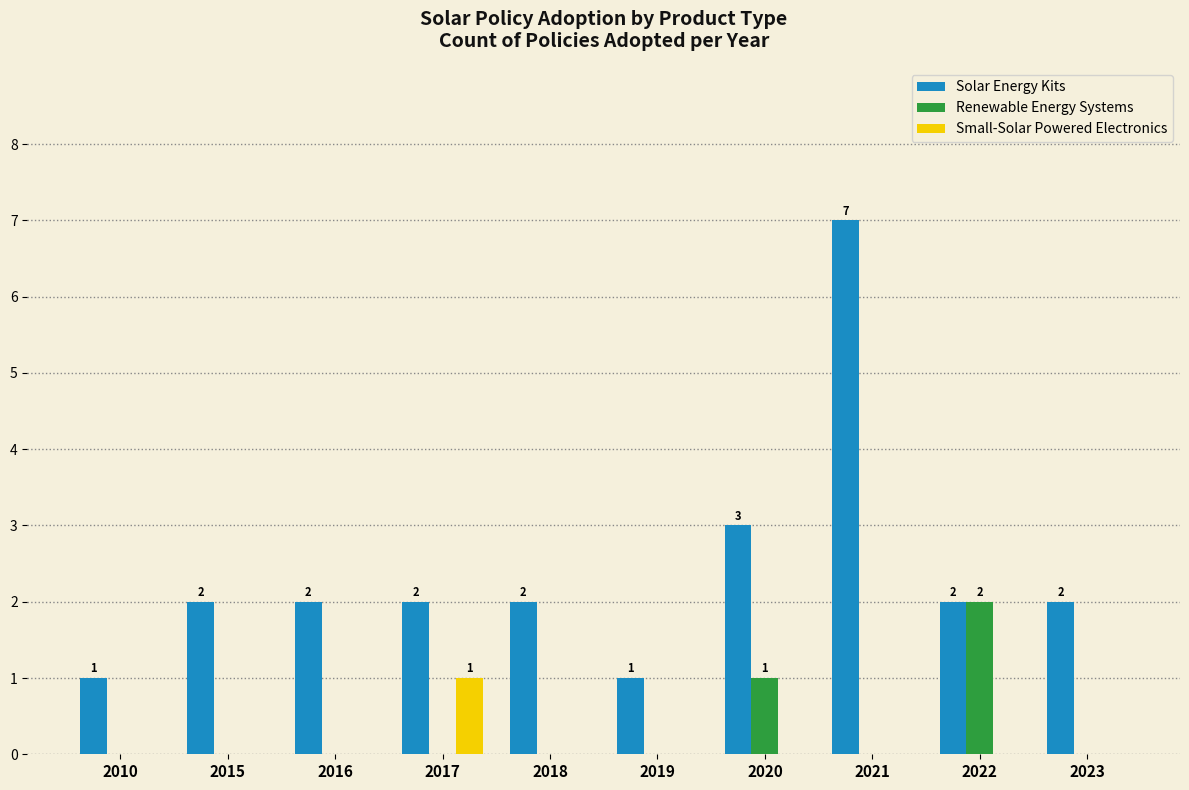

Reading right to left, extract all data points from this chart.

Solar Energy Kits: 2	2	7	3	1	2	2	2	2	1
Renewable Energy Systems: 0	2	0	1	0	0	0	0	0	0
Small-Solar Powered Electronics: 0	0	0	0	0	0	1	0	0	0